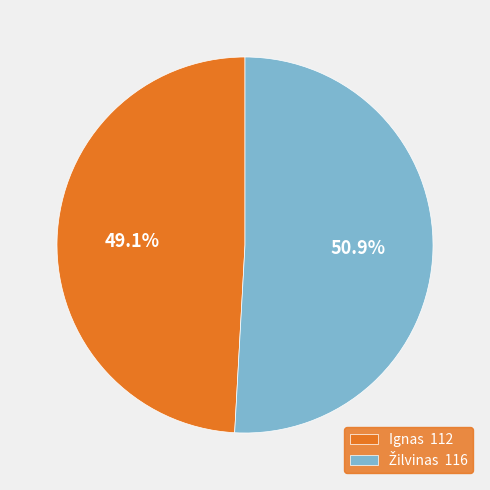

Is there a majority slice in this chart?

Yes